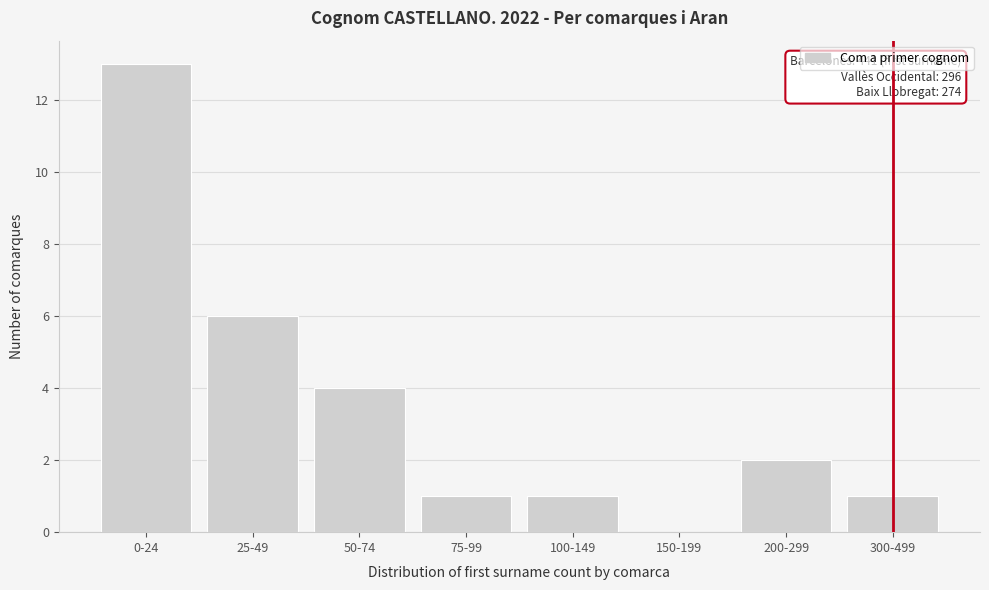

Reading left to right, list all the values displayed in this chart.

0-24=13	25-49=6	50-74=4	75-99=1	100-149=1	150-199=0	200-299=2	300-499=1